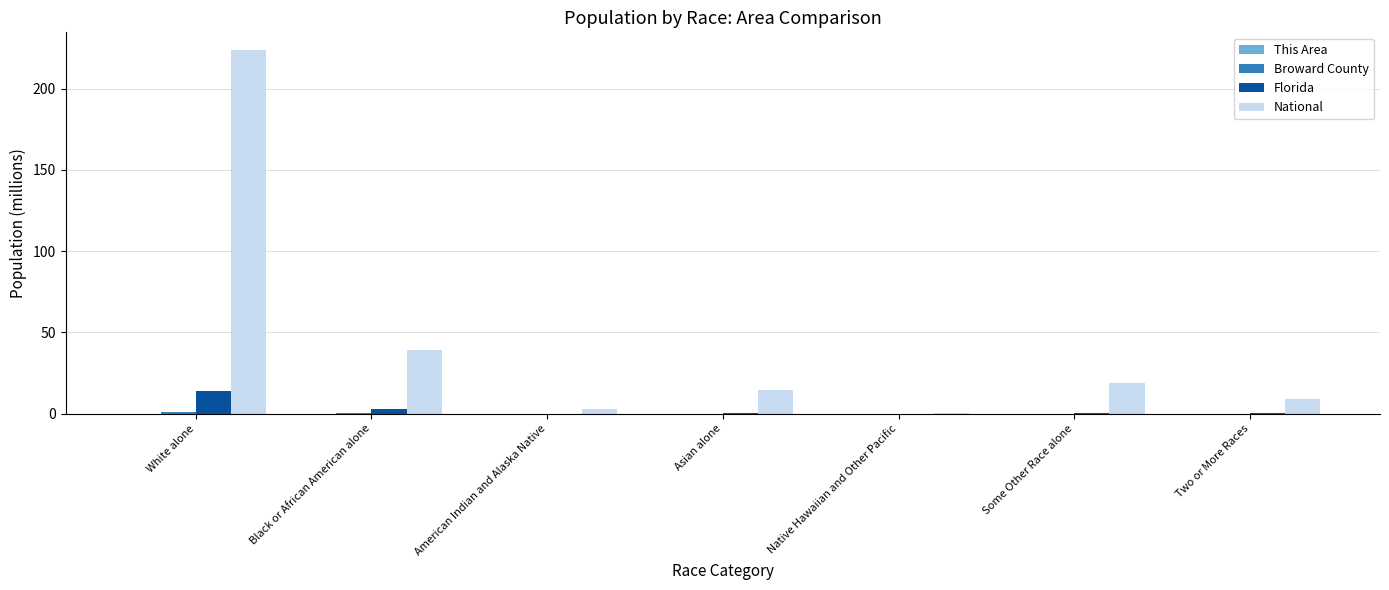

Which category has the highest value across all series?

White alone